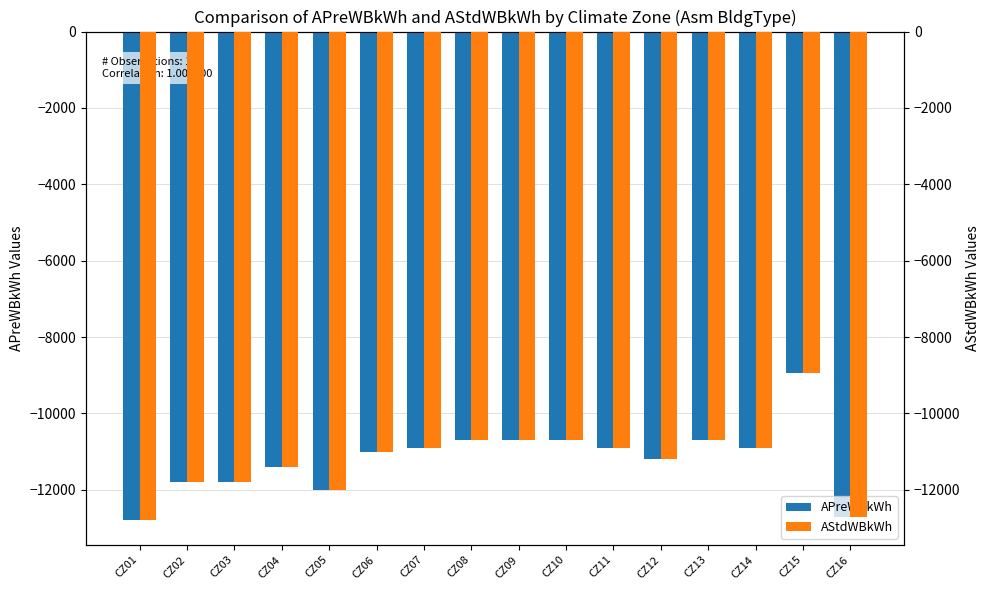

The value of APreWBkWh at CZ02 is -11800. True or false?

True